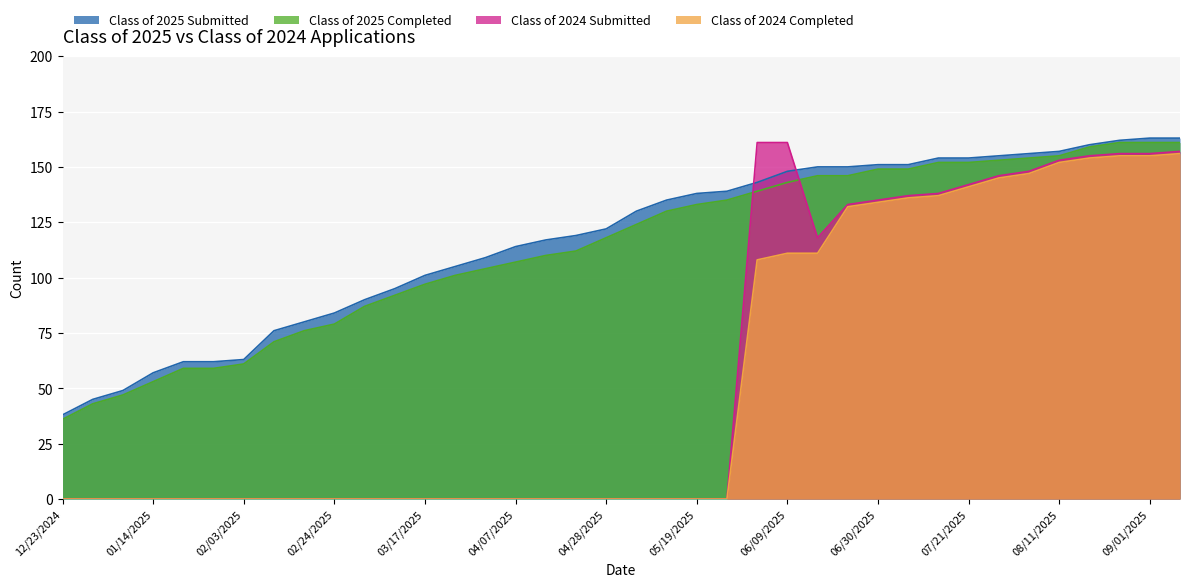

True or false: Class of 2025 Submitted has a value of 180 at 04/07/2025.

False